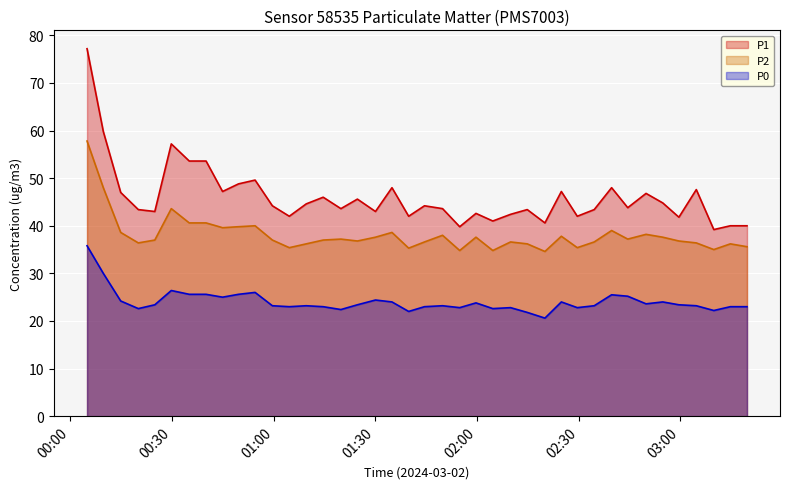

What is the highest value of the P2 series?

57.8